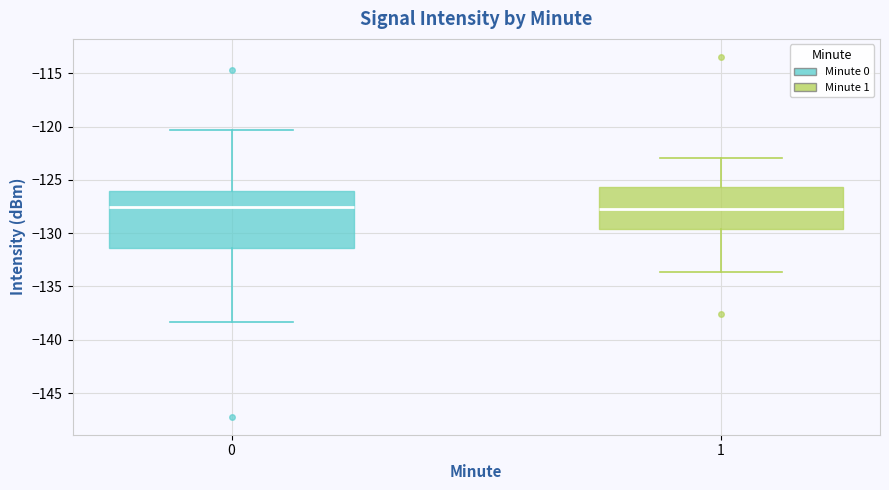

Comparing the boxes themselves (not the whiskers), which one is the tallest?

0